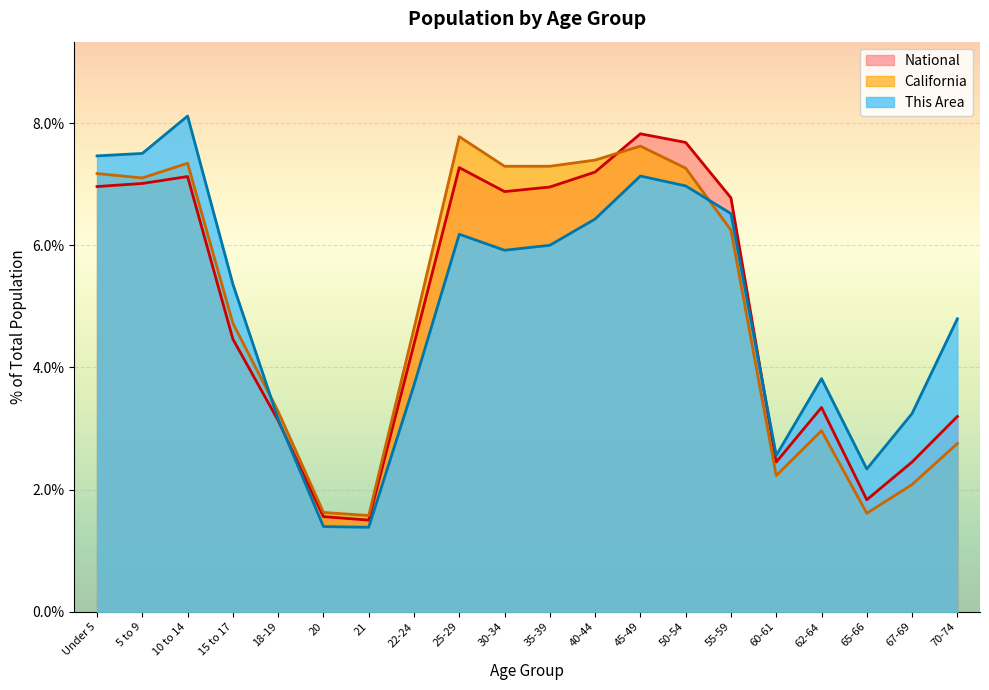

Read the This Area value at Under 5.

7.5